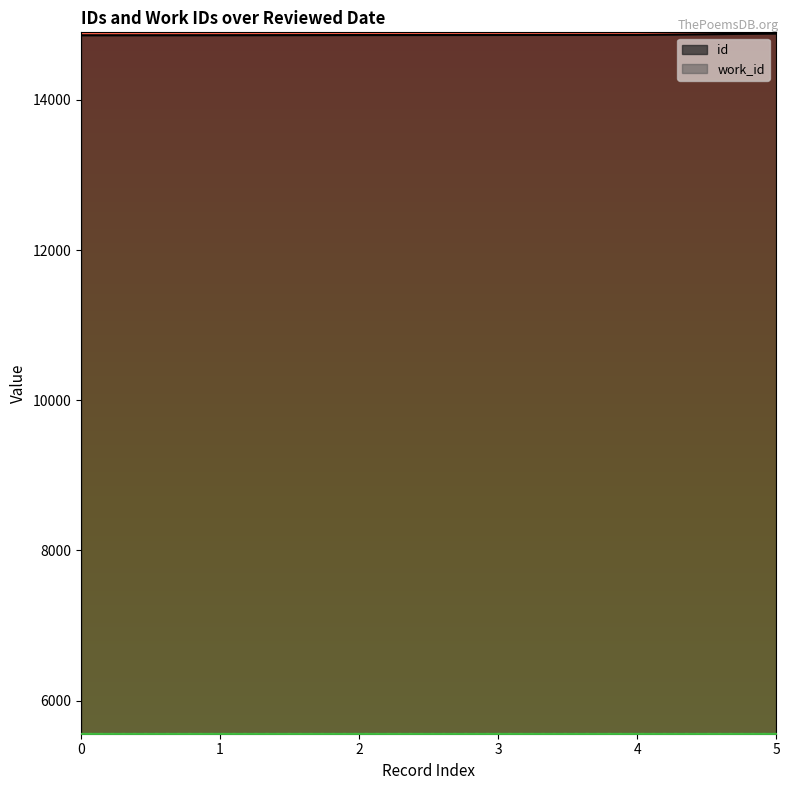

Reading left to right, transcribe all the data shown in this chart.

14861	14862	14864	14865	14866	14884